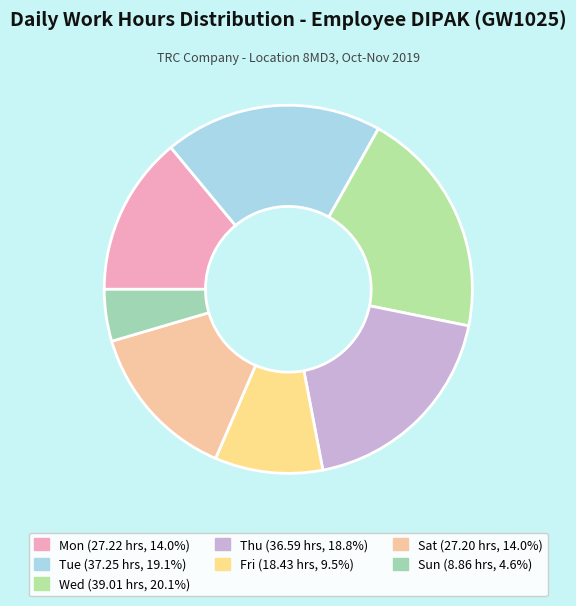

Count the number of slices in the pie.

7